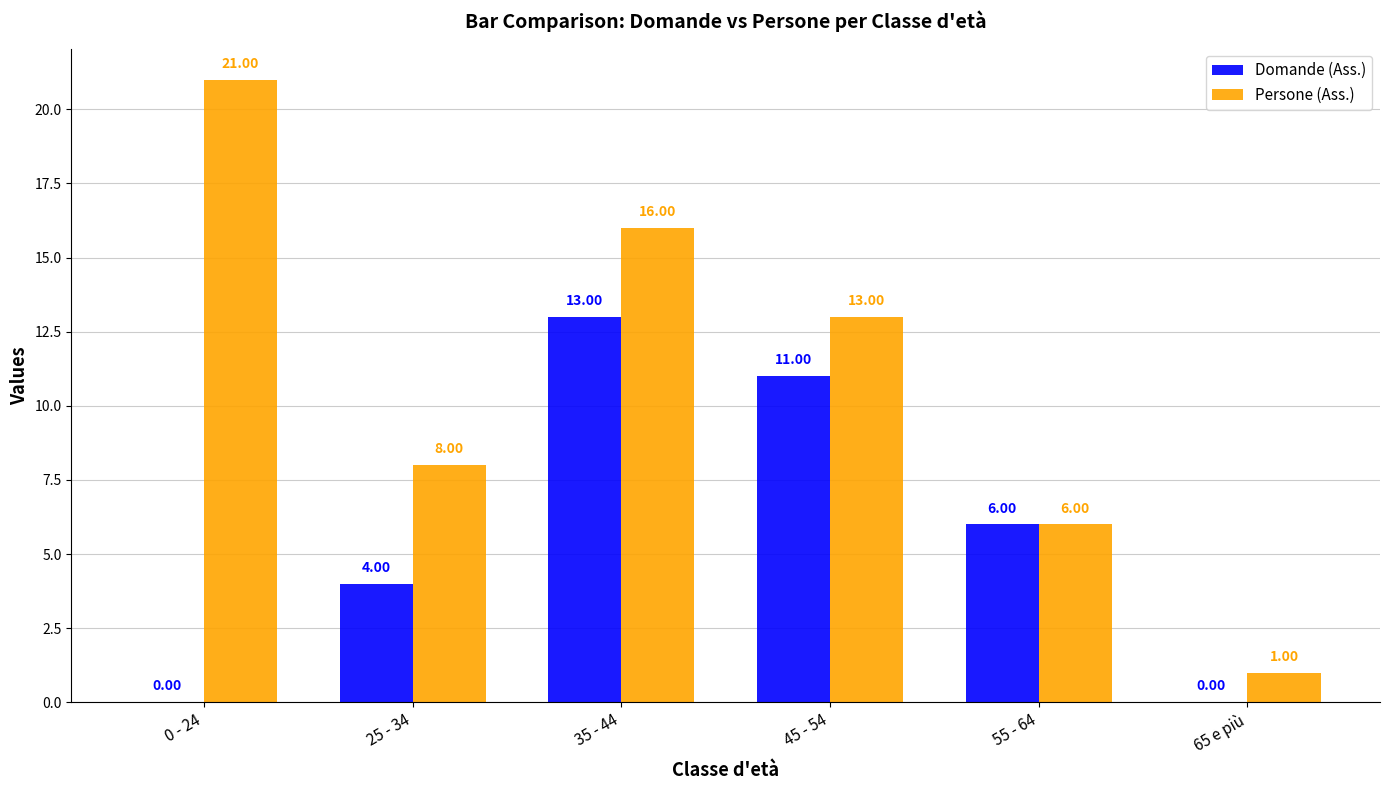

Which series changed the most between 0 - 24 and 35 - 44?

Domande (Ass.)